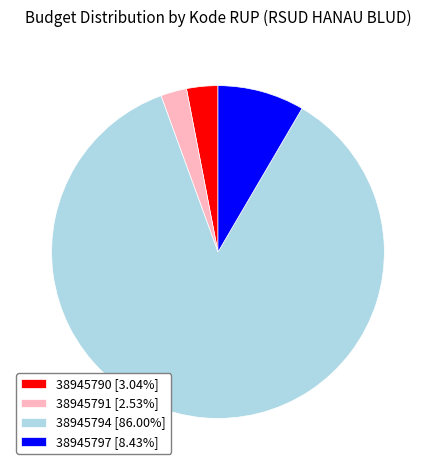

Do 38945790 [3.04%] and 38945797 [8.43%] together represent more than half of the pie?

No